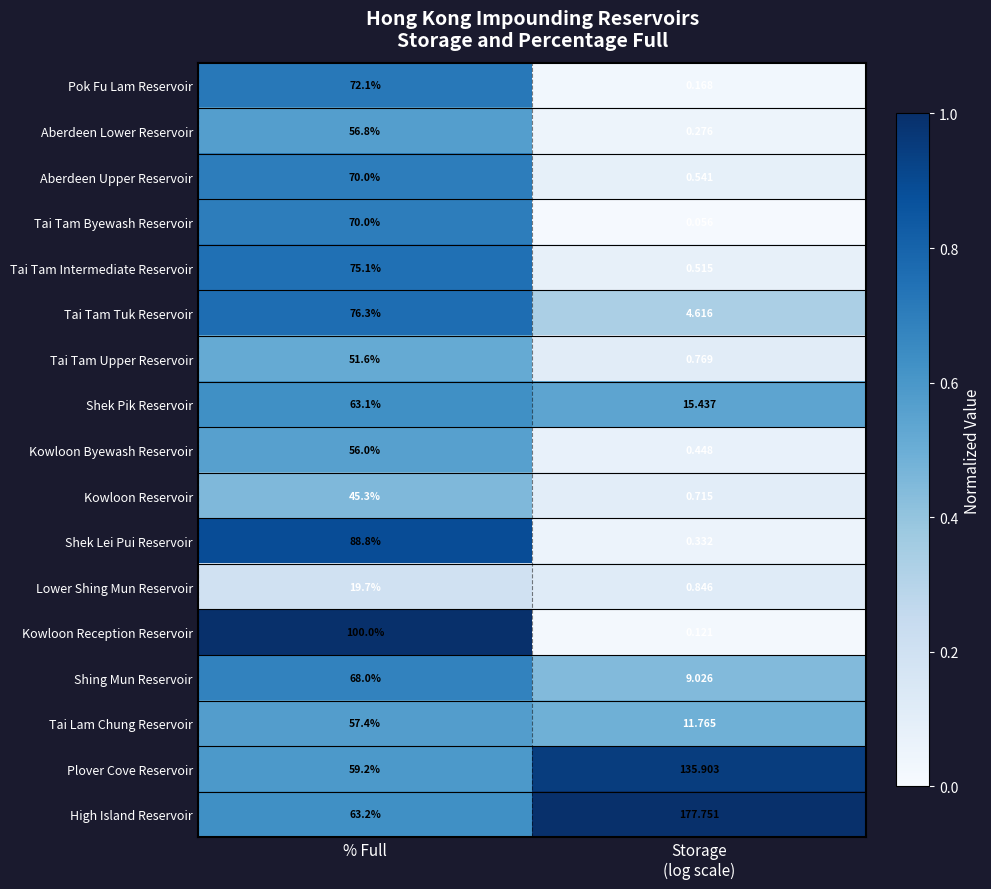

Which category has the highest value in the Kowloon Reception Reservoir series?

% Full